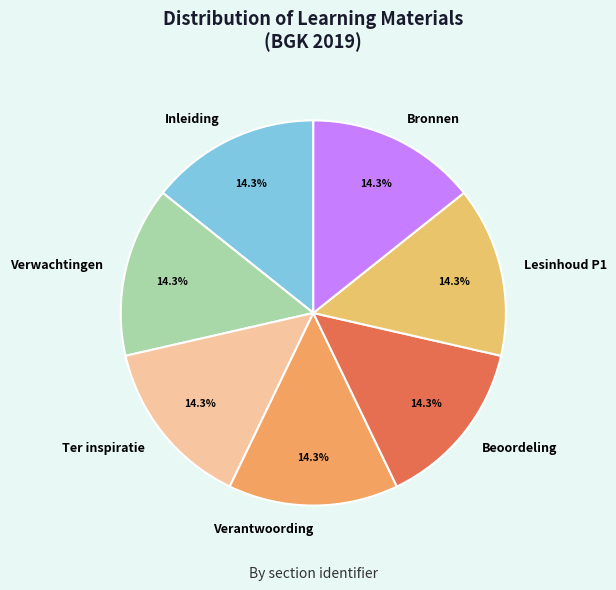

How many slices are in this pie chart?

7